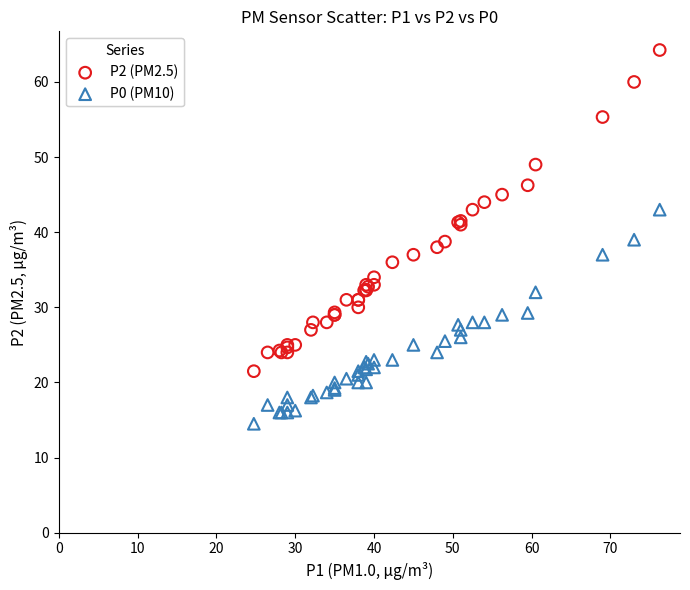

What are all the series names shown in the legend?

P2 (PM2.5), P0 (PM10)